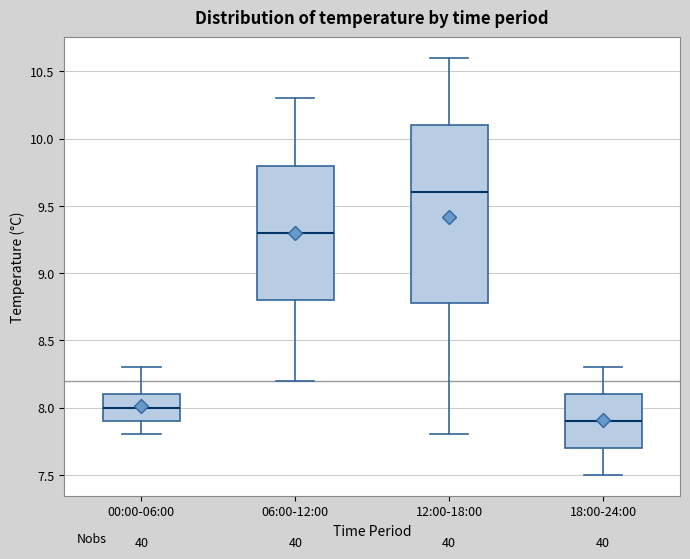

Reading left to right, read every box against the y-axis: the position of its median line, the range the box covers, and the ends of its whiskers. The values are not printed on the chart, so give them approximately, as read against the axis.

00:00-06:00: median 8.0, box 7.9 to 8.1, whiskers 7.8 to 8.3
06:00-12:00: median 9.3, box 8.8 to 9.8, whiskers 8.2 to 10.3
12:00-18:00: median 9.6, box 8.8 to 10.1, whiskers 7.8 to 10.6
18:00-24:00: median 7.9, box 7.7 to 8.1, whiskers 7.5 to 8.3